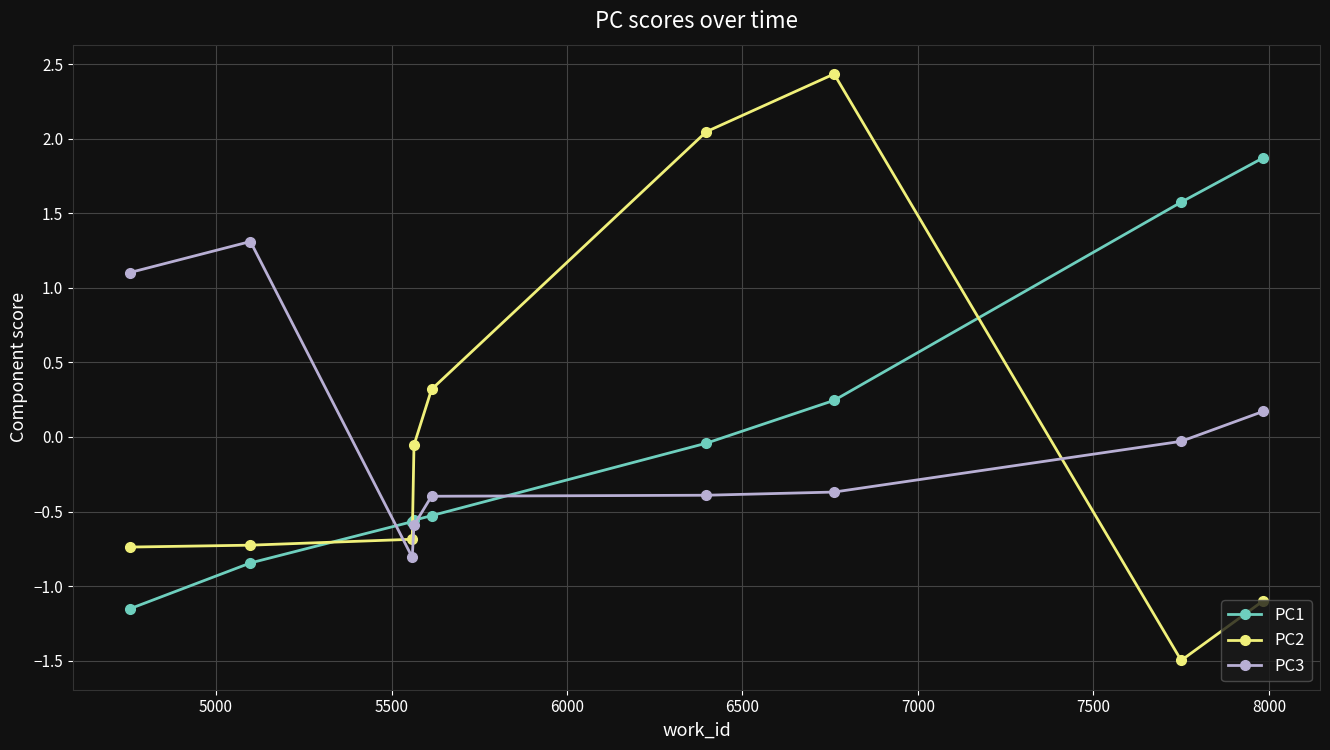

True or false: PC1 has more than 1 points higher than both neighbors.

False